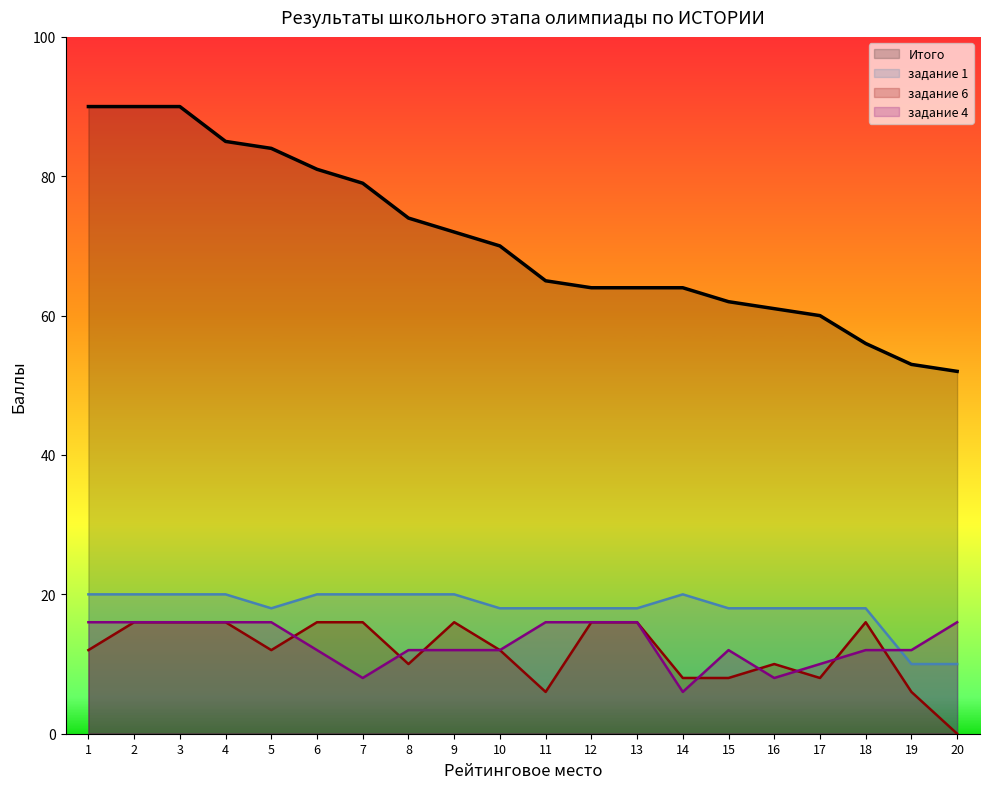

How many values in the Рейтинговое место series exceed 70?

9